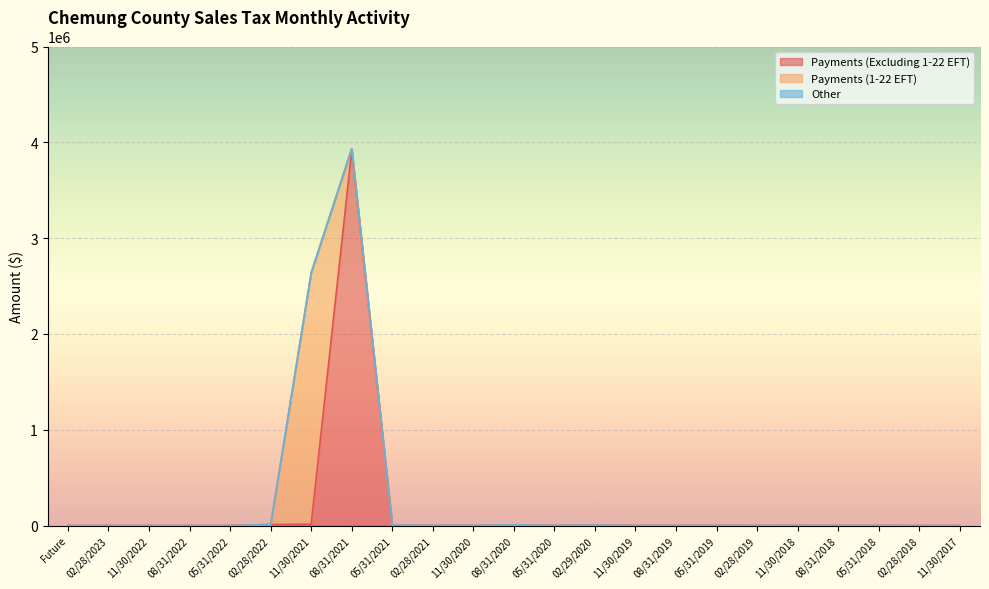

Rank the categories by Payments (Excluding 1-22 EFT) value from lowest to highest.

Future, 02/28/2023, 11/30/2022, 05/31/2022, 11/30/2017, 08/31/2022, 02/28/2018, 05/31/2018, 08/31/2018, 02/28/2019, 11/30/2018, 08/31/2019, 05/31/2019, 11/30/2019, 02/28/2021, 05/31/2020, 11/30/2020, 02/29/2020, 05/31/2021, 08/31/2020, 02/28/2022, 11/30/2021, 08/31/2021